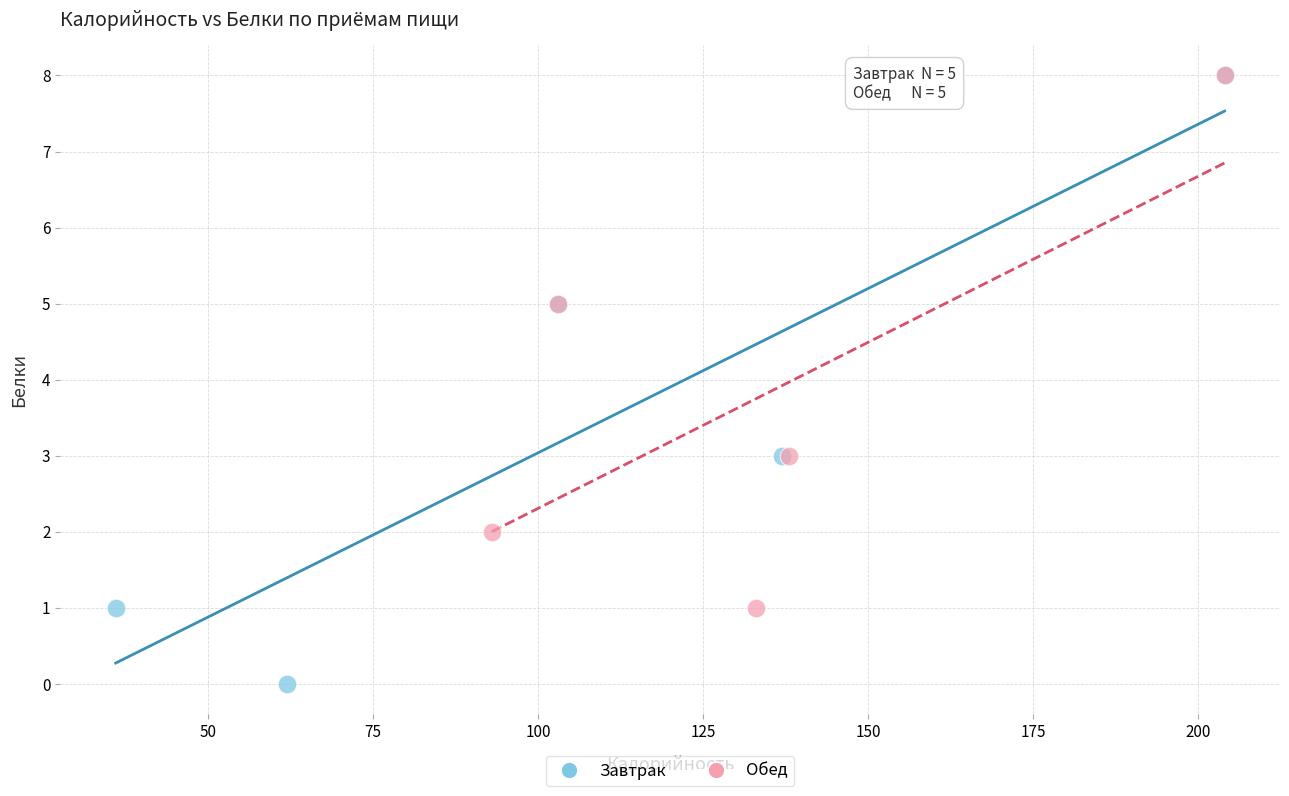

Which series contains the lowest Y value?

Завтрак